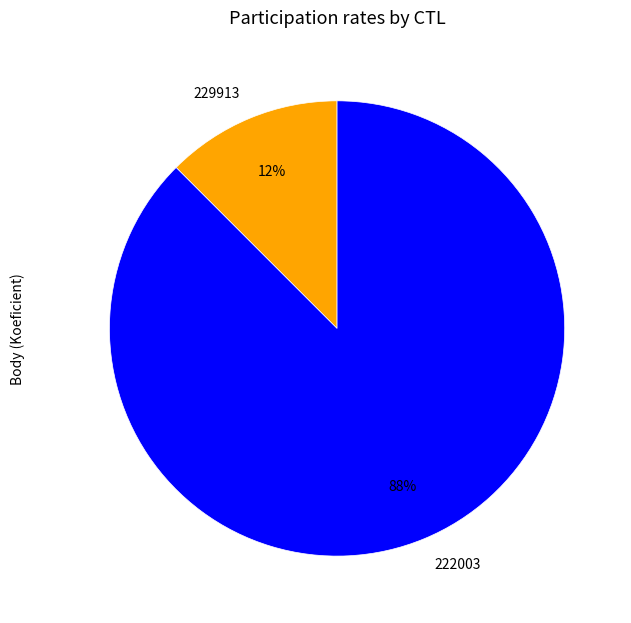

Combined, do 222003 and 229913 account for over 50%?

Yes